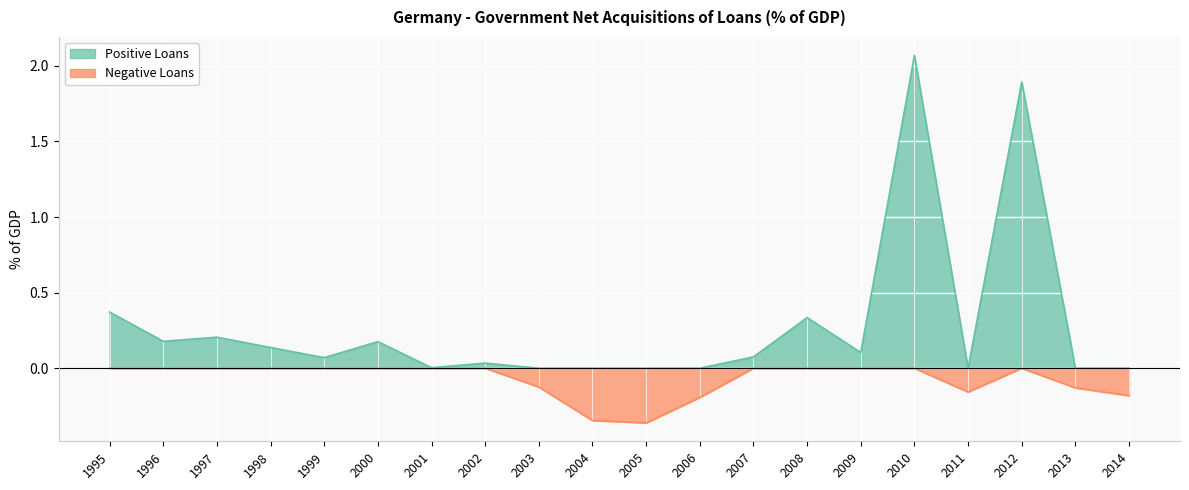

Which series changed the most between 2012 and 2014?

Positive Loans